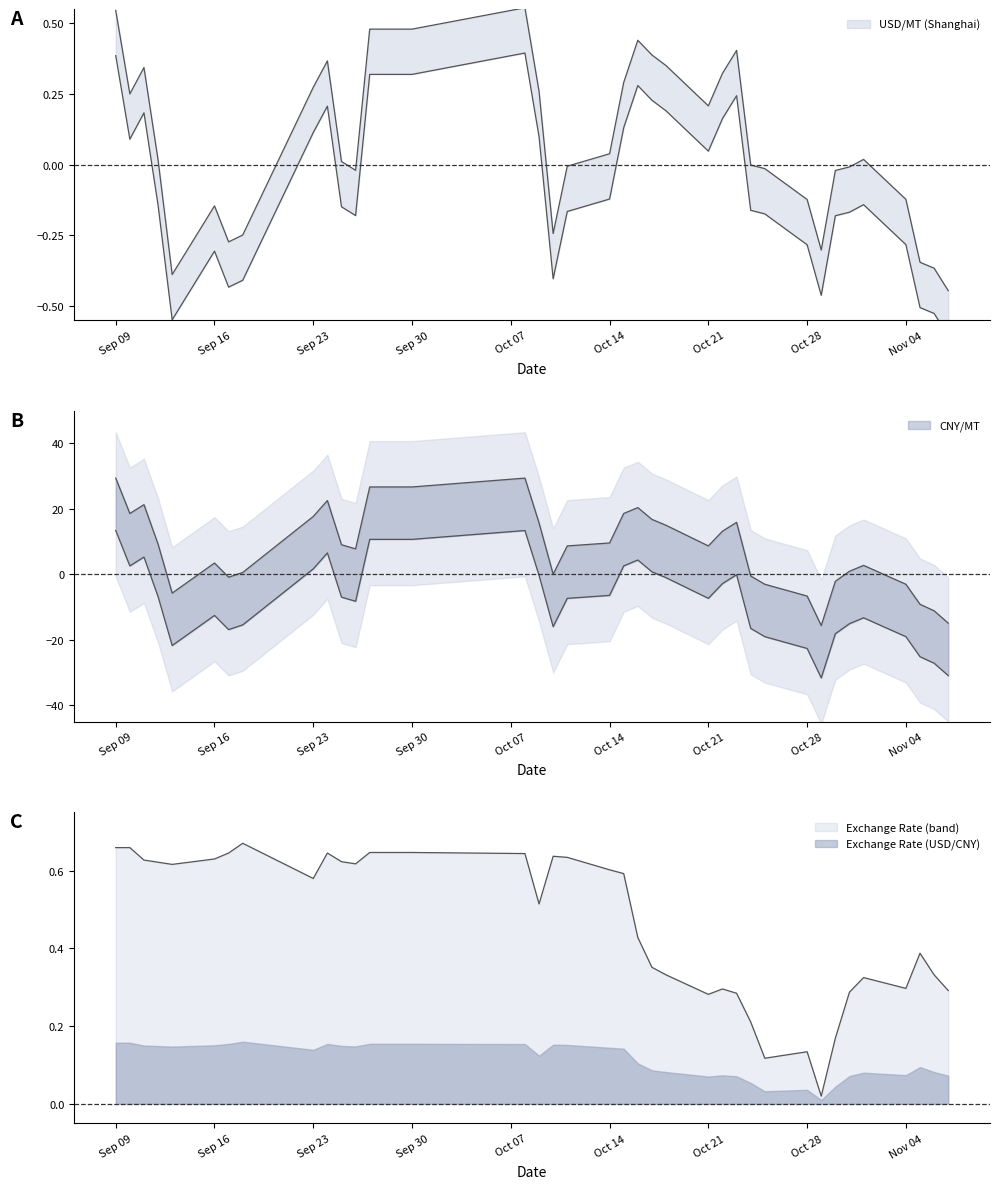

Between which two adjacent categories do CNY/MT and USD/MT (Shanghai) first intersect?

Sep 30 and Oct 07